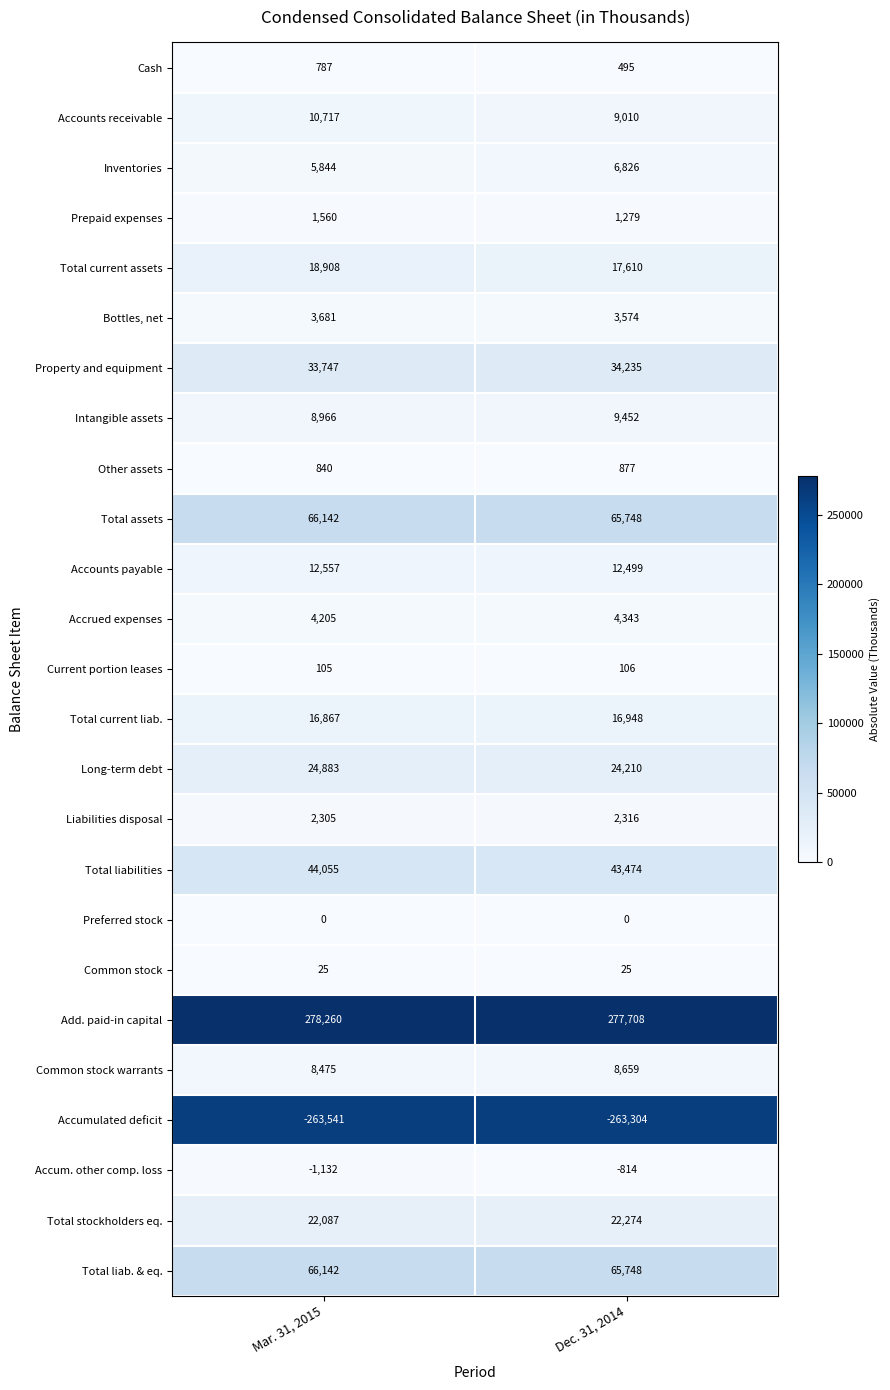

Which series has the largest total across all categories?

Add. paid-in capital